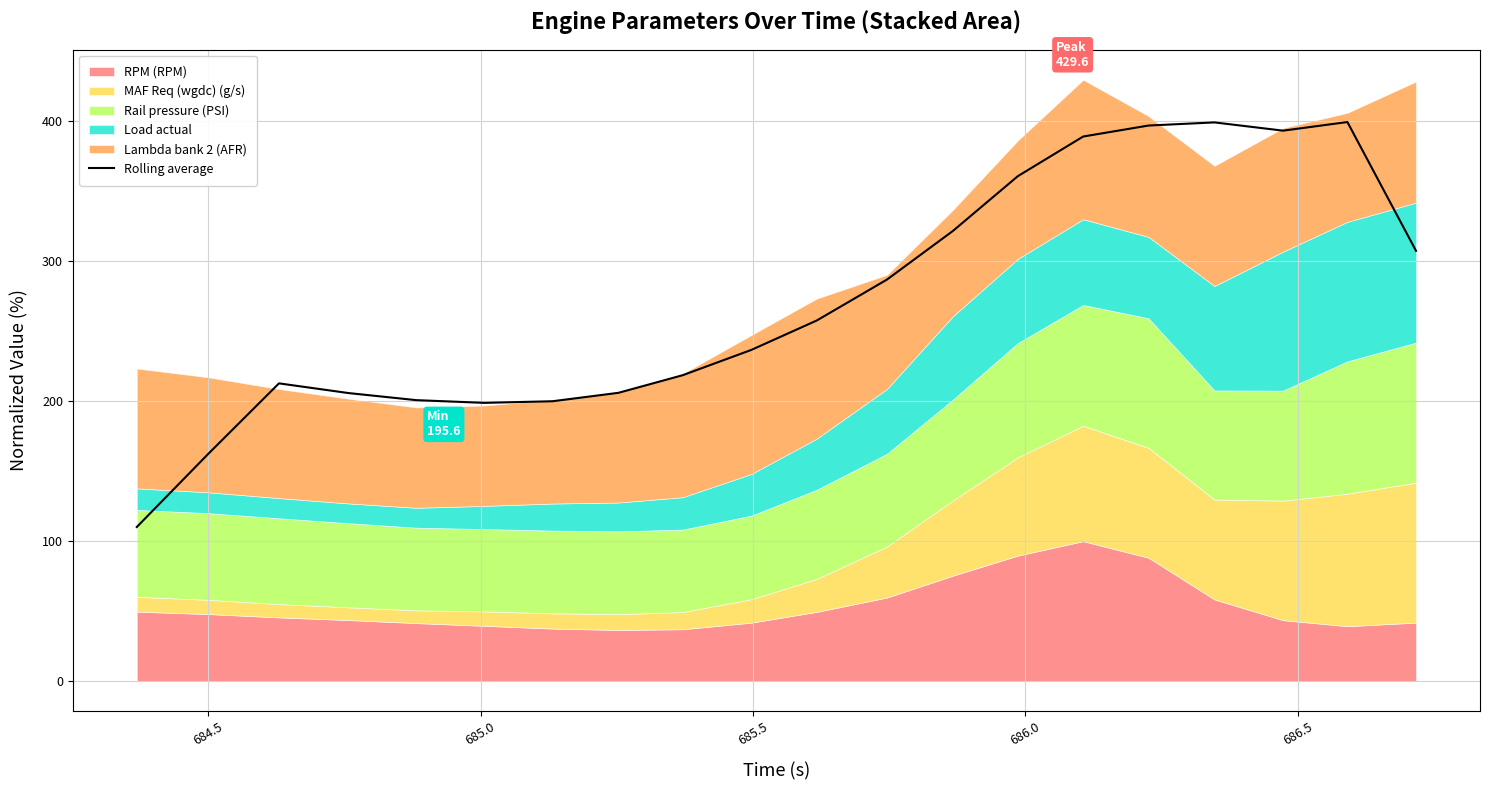

What is the difference between the second highest and minimum values?

289.0